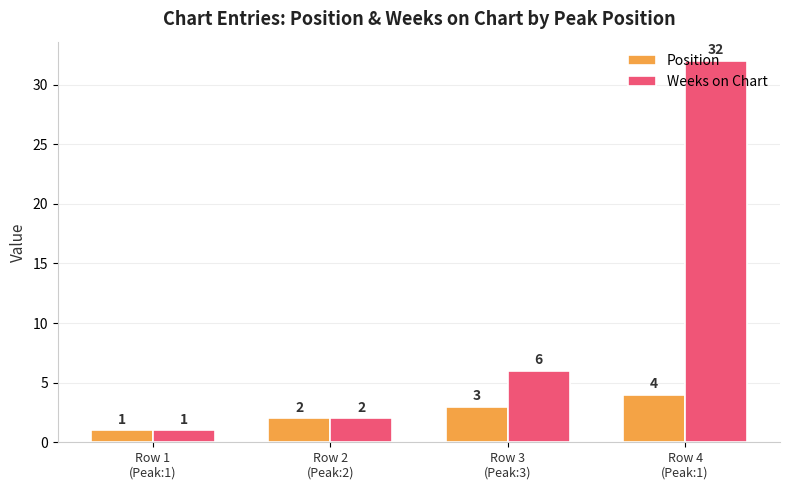

Which series has the widest spread of values?

Weeks on Chart